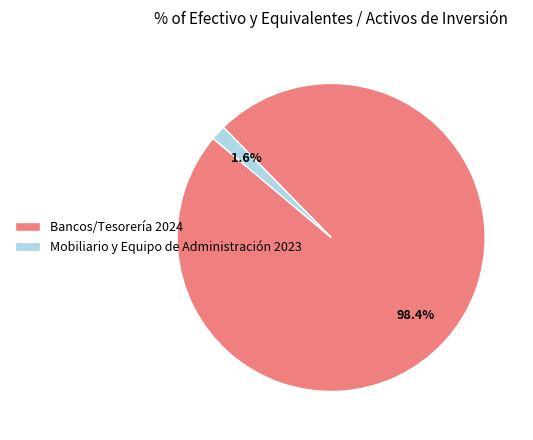

Count the number of slices in the pie.

2